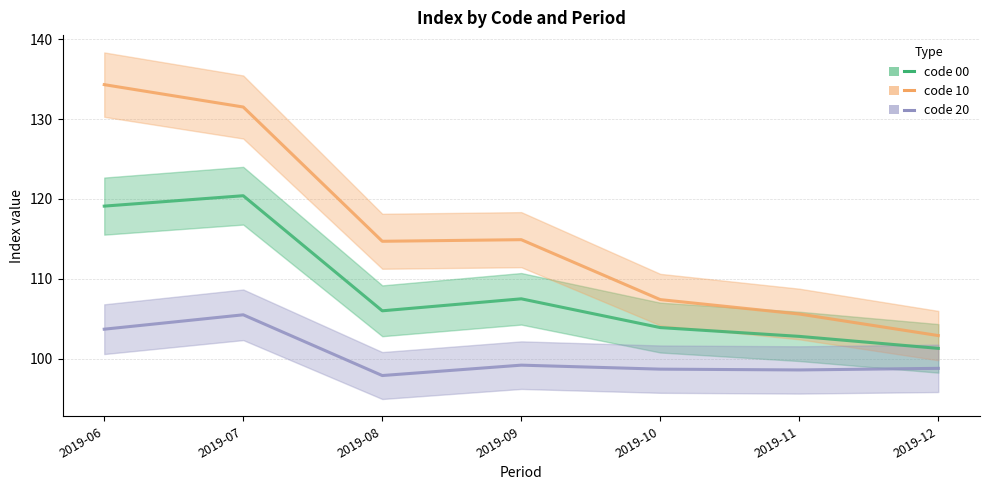

What is the sum of the code_00 values at 2019-12 and 2019-06?

220.4